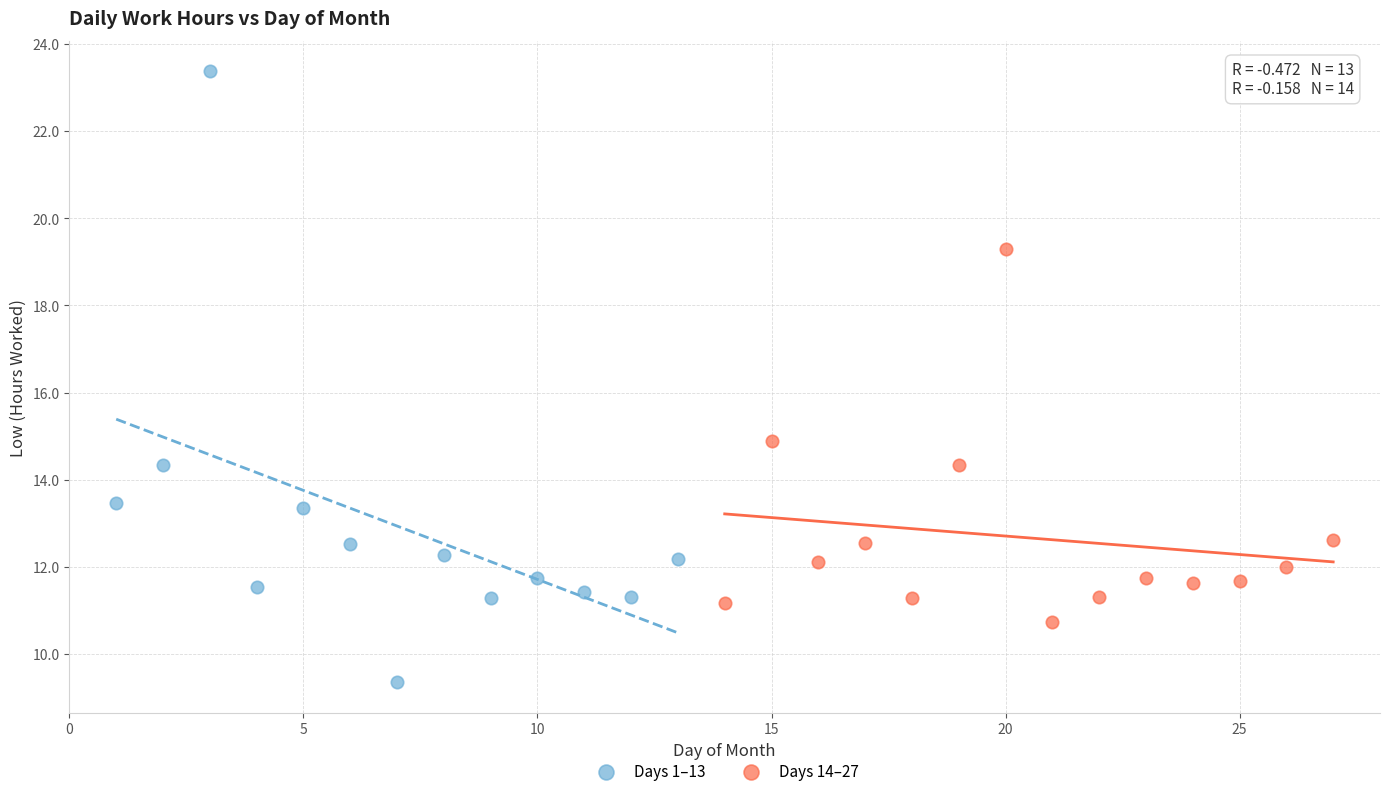

Which series contains the highest Y value?

Days 1–13